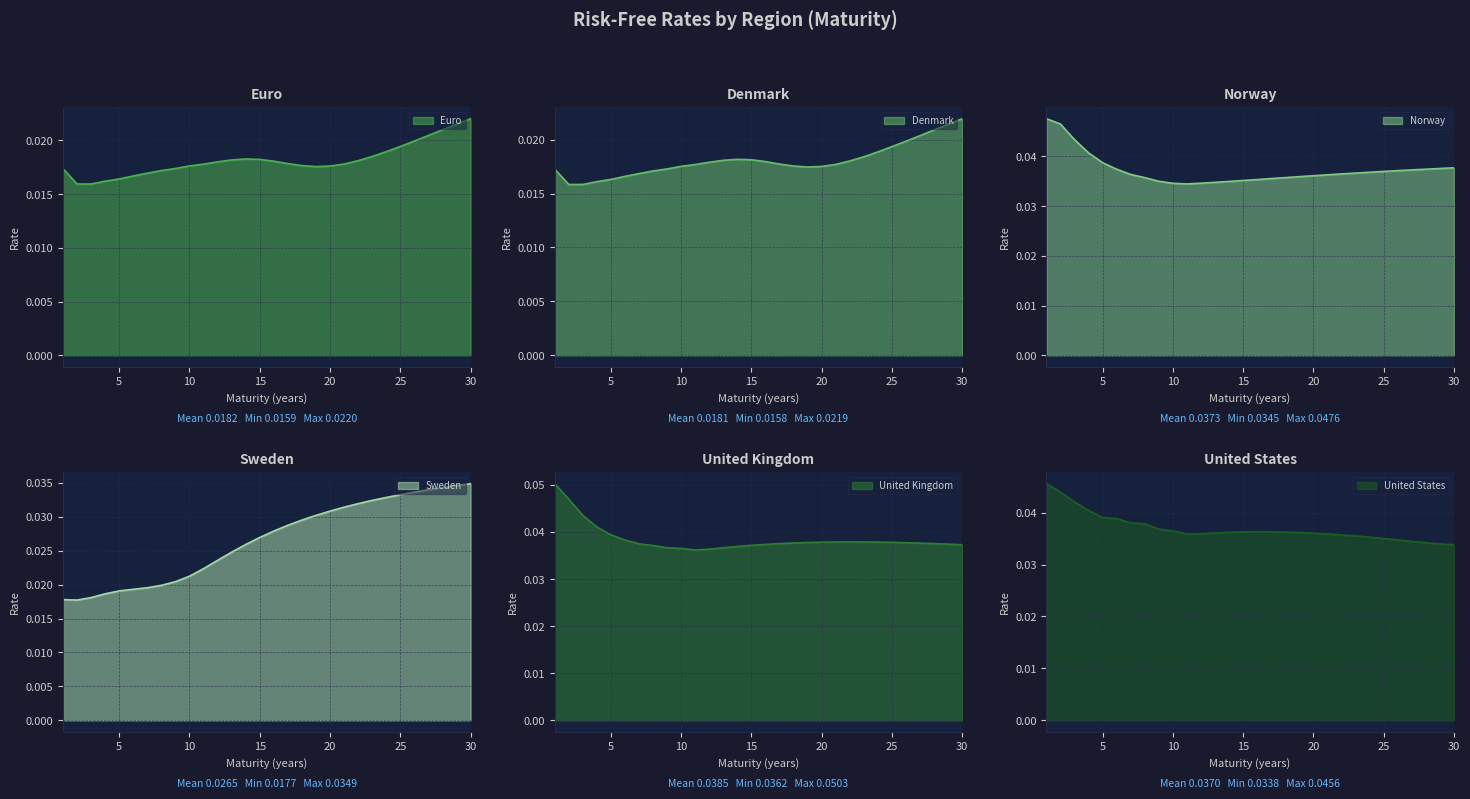

Between 16 and 19, which is larger?

16